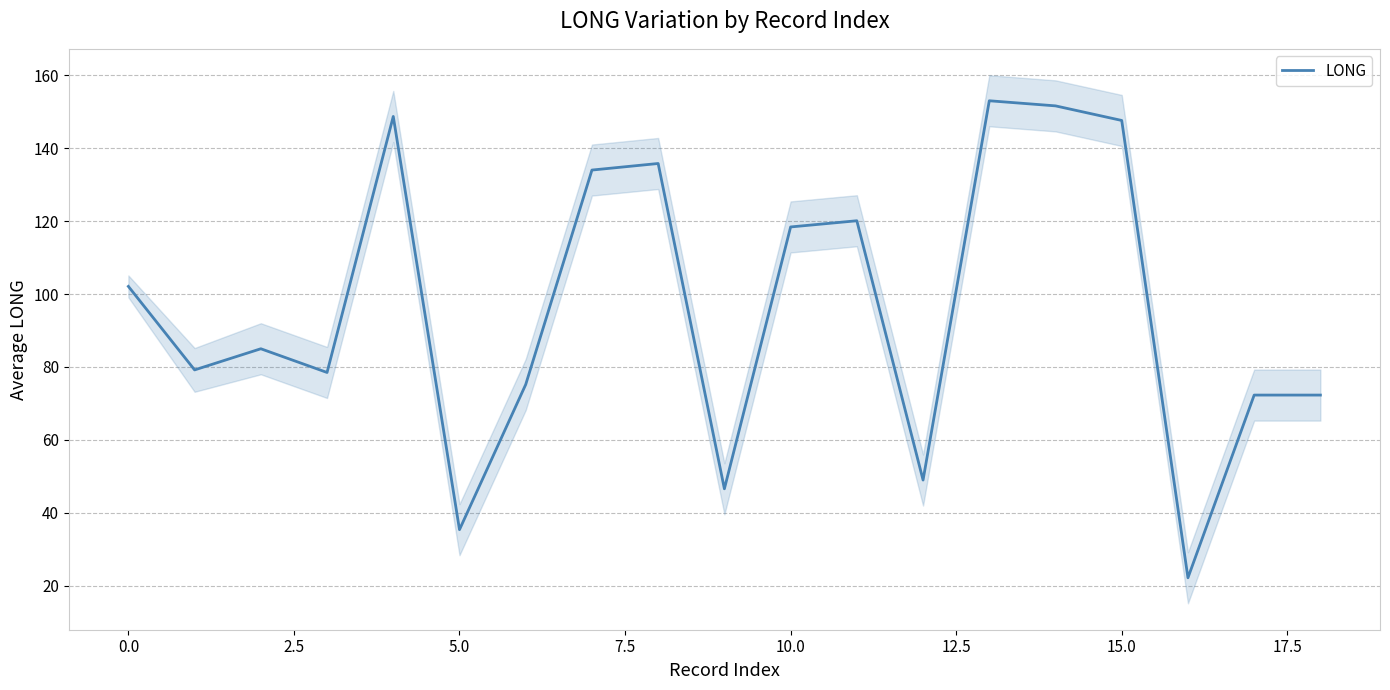

What is the approximate value at 13?

153.0